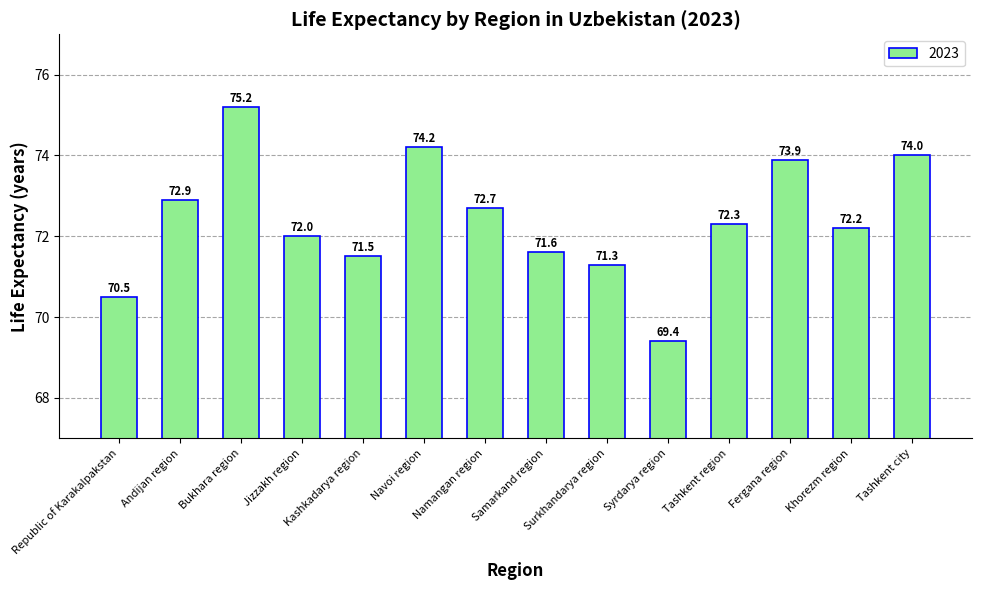

Reading left to right, list all the values displayed in this chart.

70.5	72.9	75.2	72.0	71.5	74.2	72.7	71.6	71.3	69.4	72.3	73.9	72.2	74.0